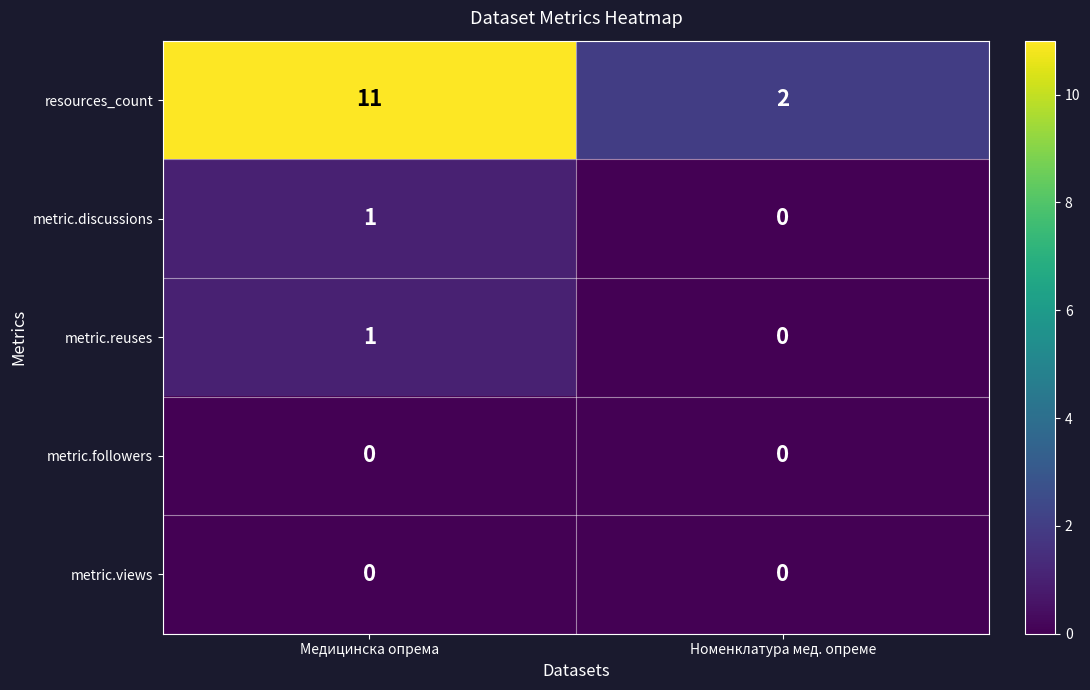

Which series has the largest range (max minus min)?

resources_count